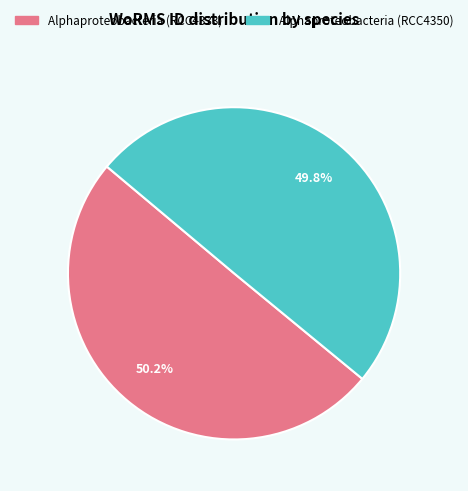

What percentage is NOT represented by Alphaproteobacteria (RCC4333)?

49.8%